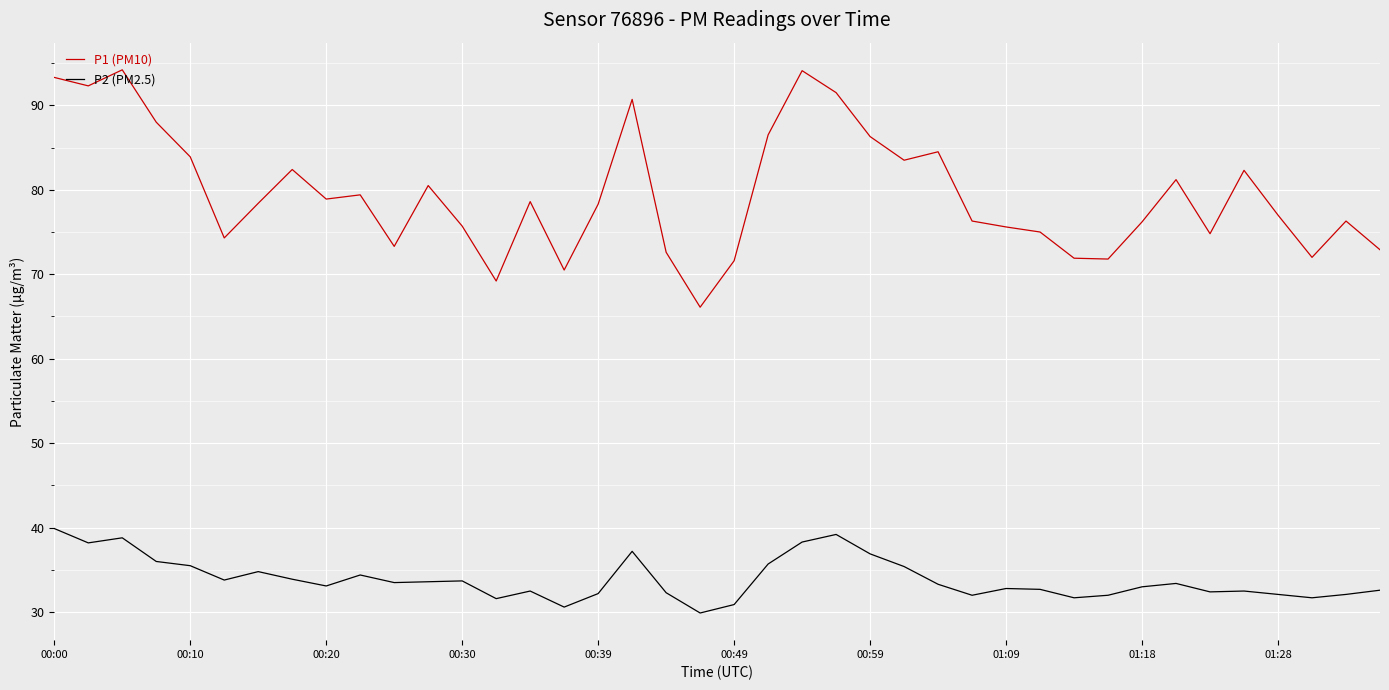

True or false: P2 (PM2.5) has more than 2 interior local peaks.

True